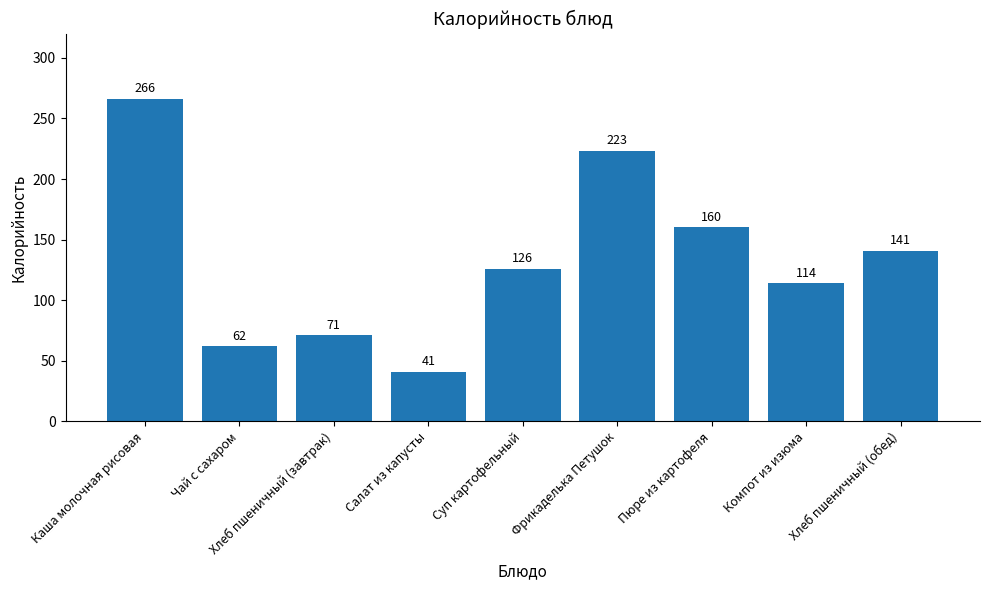

What is the label of the 9th bar from the right?

Каша молочная рисовая